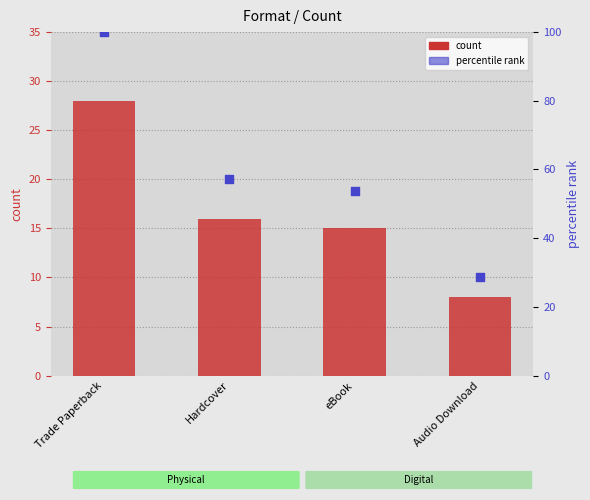

What are all the series names shown in the legend?

count, percentile rank